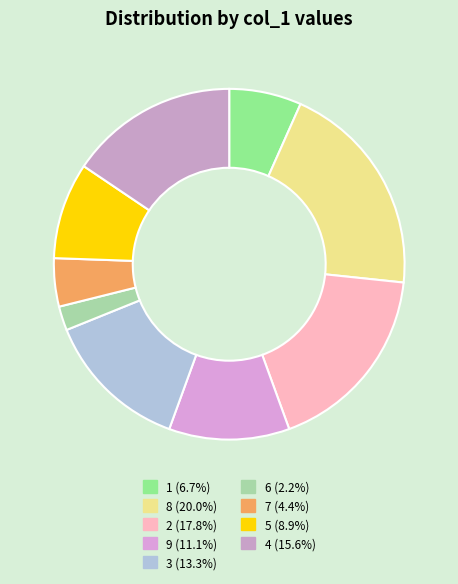

Count the number of slices in the pie.

9